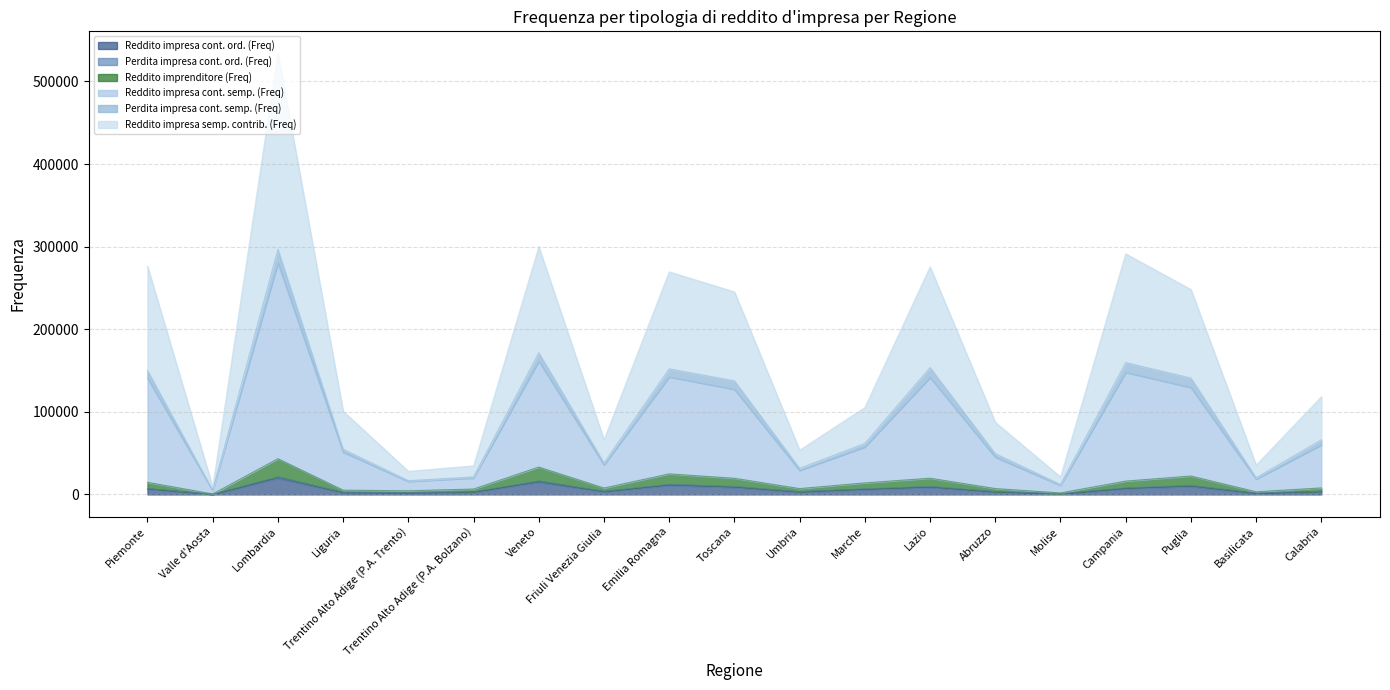

At which category is the sum across all series the highest?

Lombardia